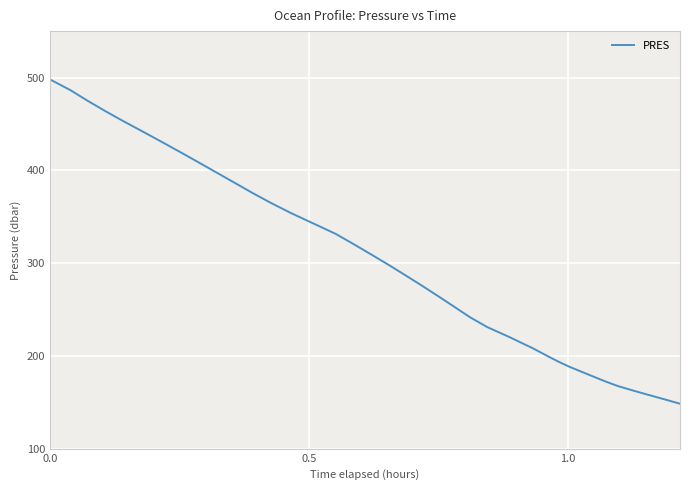

Does the chart display data point markers on the line(s)?

No